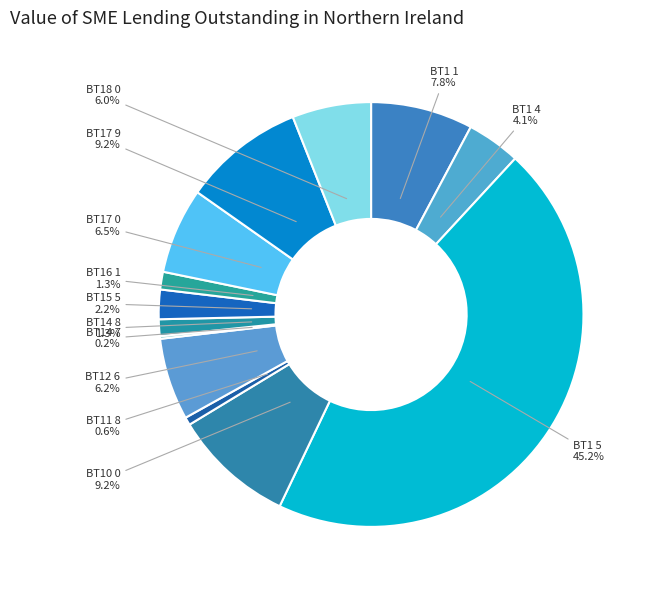

Between BT16 1 and BT17 9, which is larger?

BT17 9